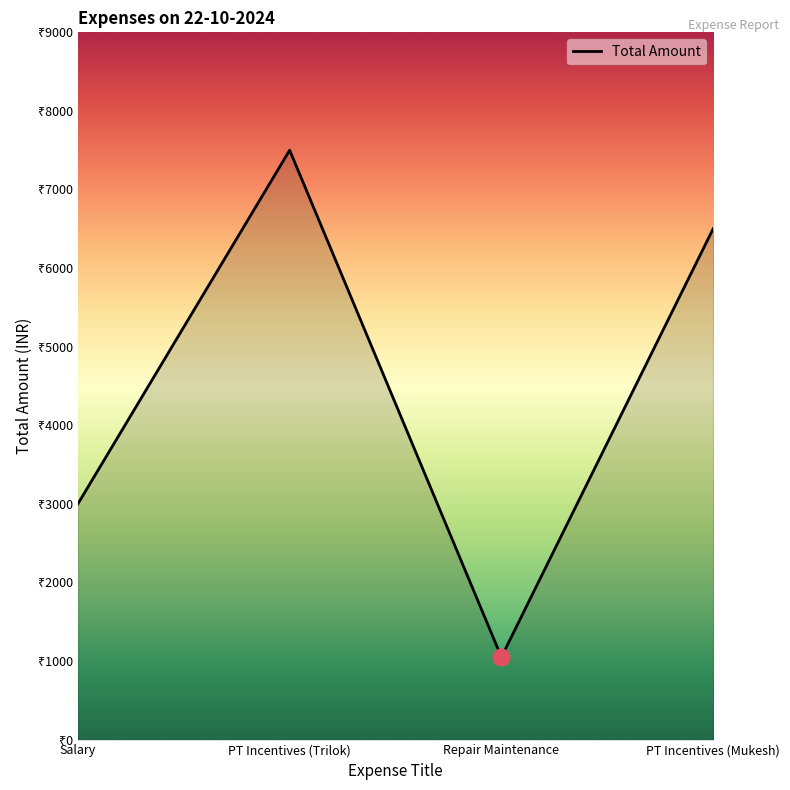

Where does the data first go above 6500?

PT Incentives (Trilok)